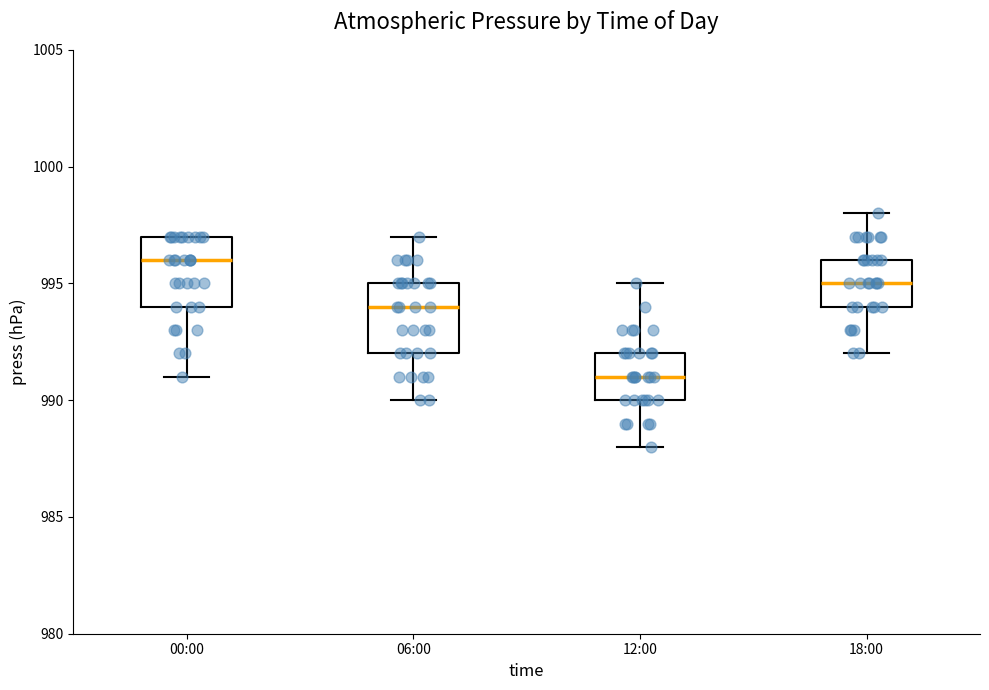

Reading left to right, transcribe this box plot: for each box, give where its median line is, the range the box spans, and where its two whiskers end, as read against the y-axis. The values are not printed on the chart, so give them approximately, as read against the axis.

00:00: median 996, box 994 to 997, whiskers 991 to 997
06:00: median 994, box 992 to 995, whiskers 990 to 997
12:00: median 991, box 990 to 992, whiskers 988 to 995
18:00: median 995, box 994 to 996, whiskers 992 to 998